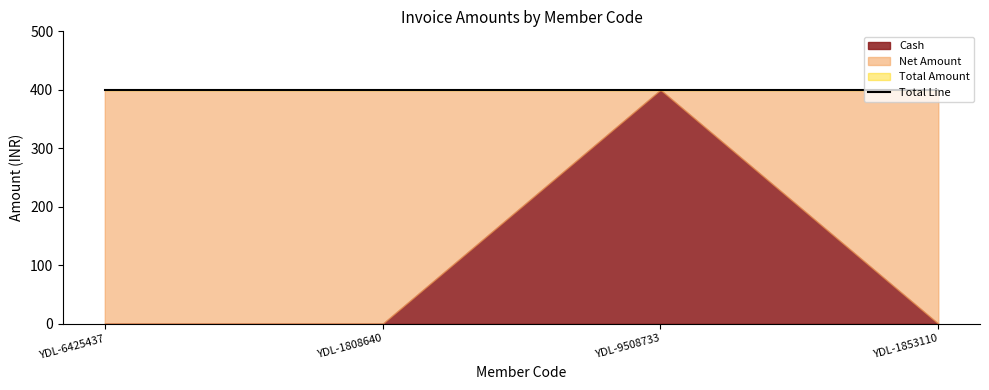

What is the label of the 3rd point from the left?

YDL-9508733